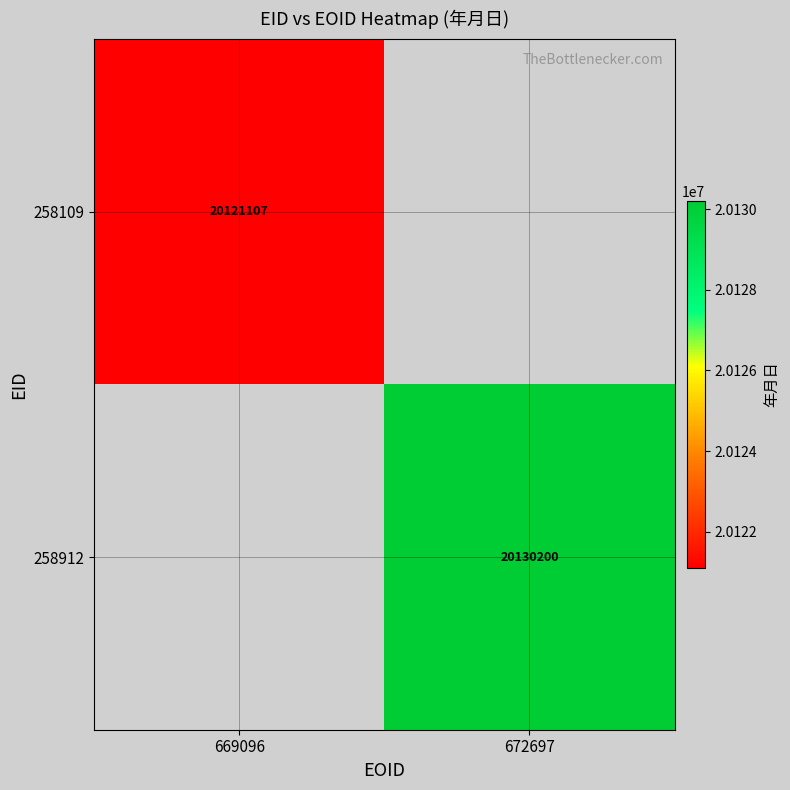

How many data points does each series have?

2